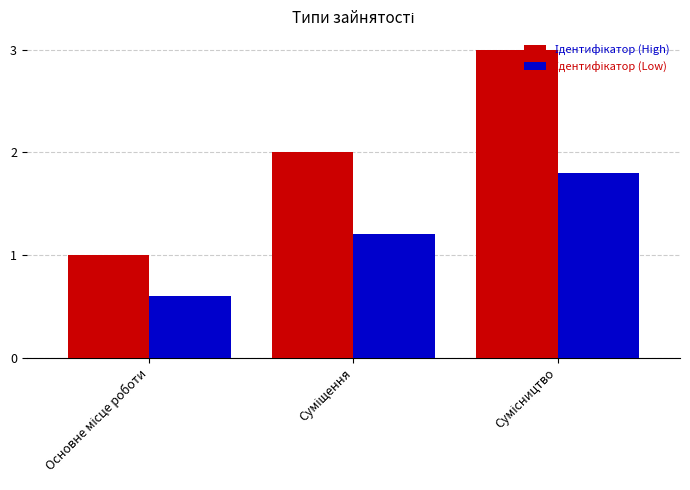

What is the greatest value displayed?

3.0